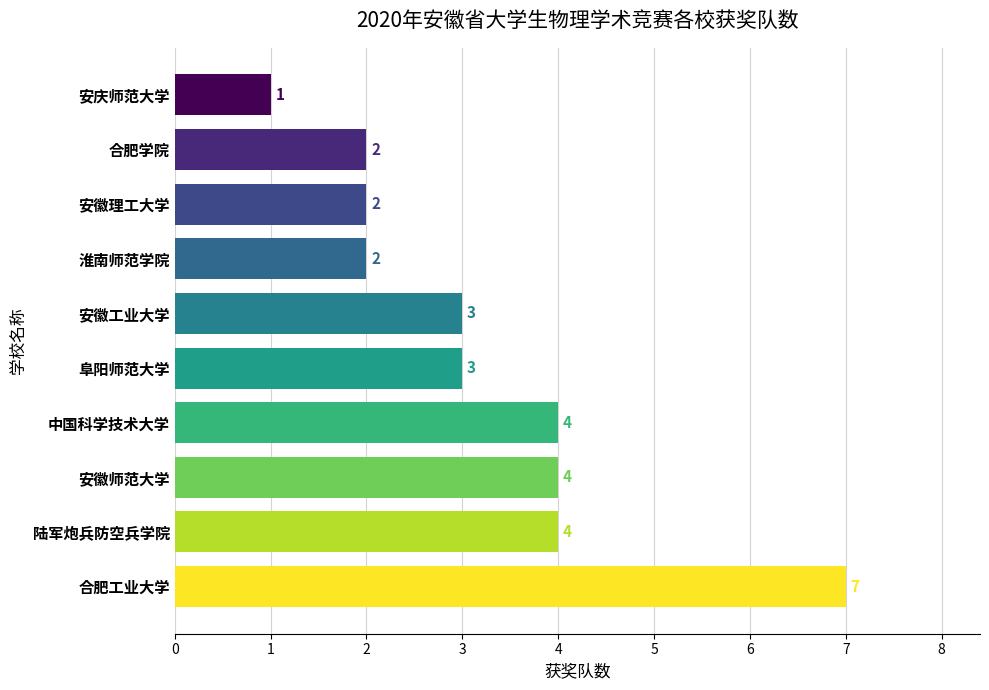

What is the approximate value at 安徽师范大学?

4